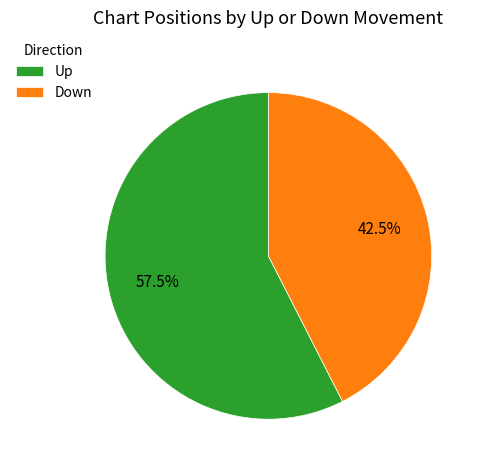

Which category has the biggest portion of the pie?

Up